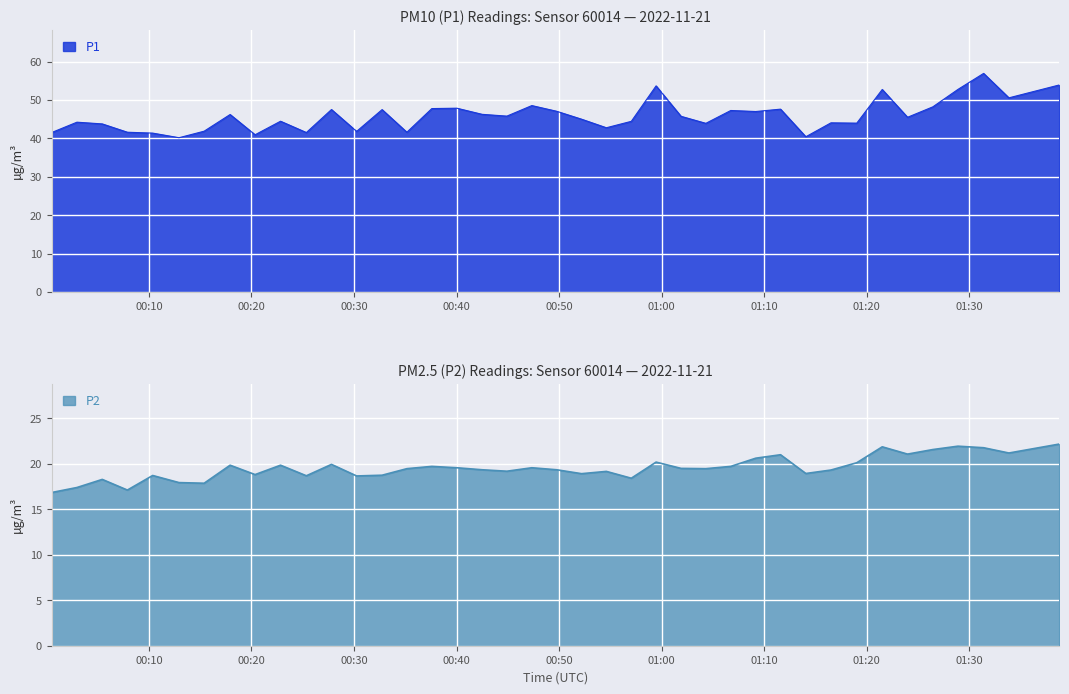

Which category has the lowest value in the P2 series?

2022-11-21T00:00:31